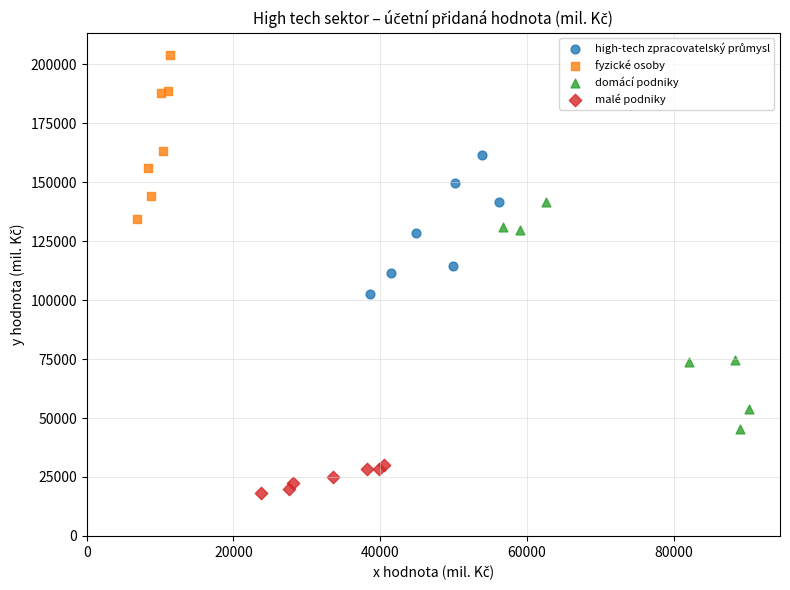

Which series has the widest spread of Y values?

domácí podniky